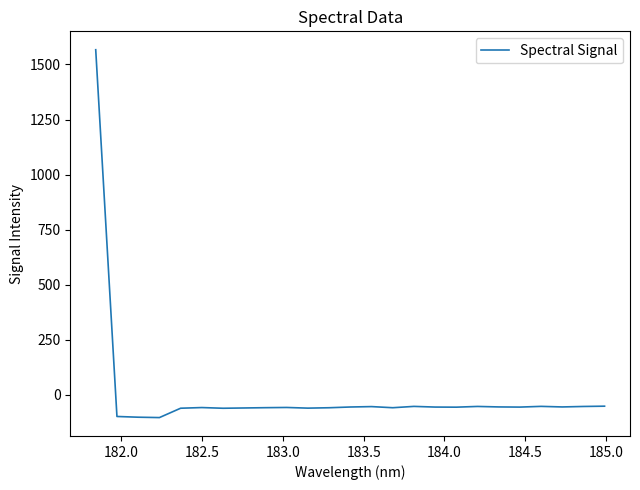

What is the difference between the maximum and minimum values?

1669.4